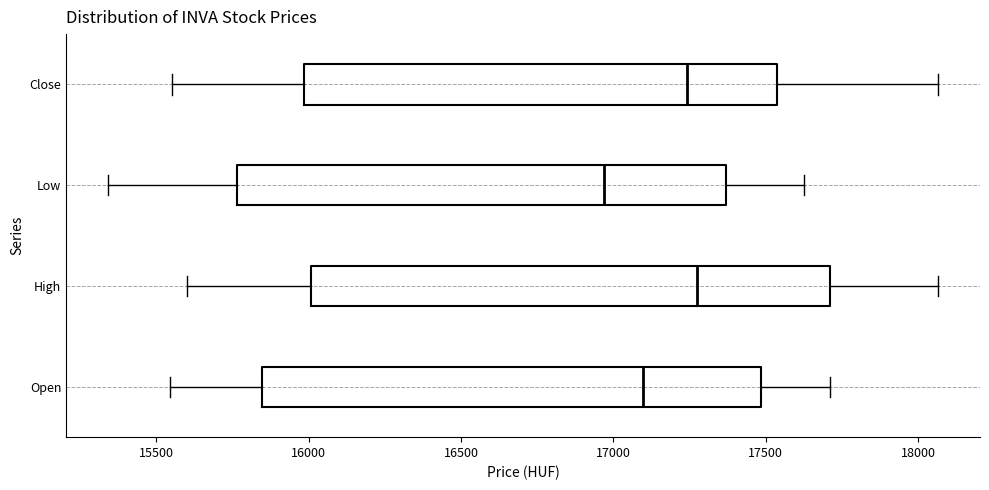

Where is the left edge of the box for Low on the x-axis? The values are not printed on the chart, so give them approximately, as read against the axis.

15750